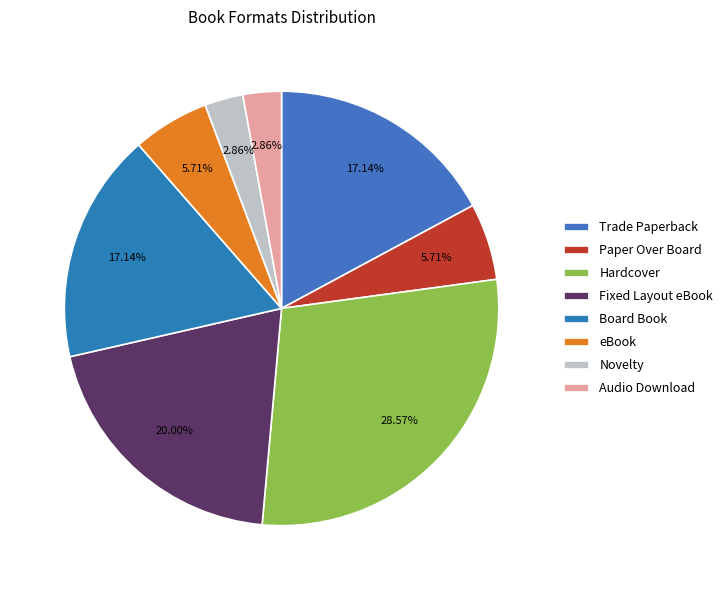

Does any single category account for the majority?

No